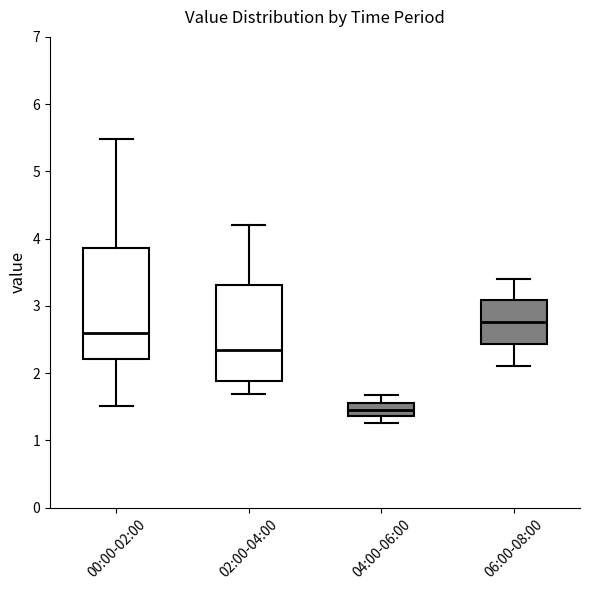

Reading left to right, read every box against the y-axis: the position of its median line, the range the box covers, and the ends of its whiskers. The values are not printed on the chart, so give them approximately, as read against the axis.

00:00-02:00: median 2.6, box 2.2 to 3.9, whiskers 1.5 to 5.5
02:00-04:00: median 2.4, box 1.9 to 3.3, whiskers 1.7 to 4.2
04:00-06:00: median 1.5, box 1.4 to 1.6, whiskers 1.3 to 1.7
06:00-08:00: median 2.8, box 2.4 to 3.1, whiskers 2.1 to 3.4